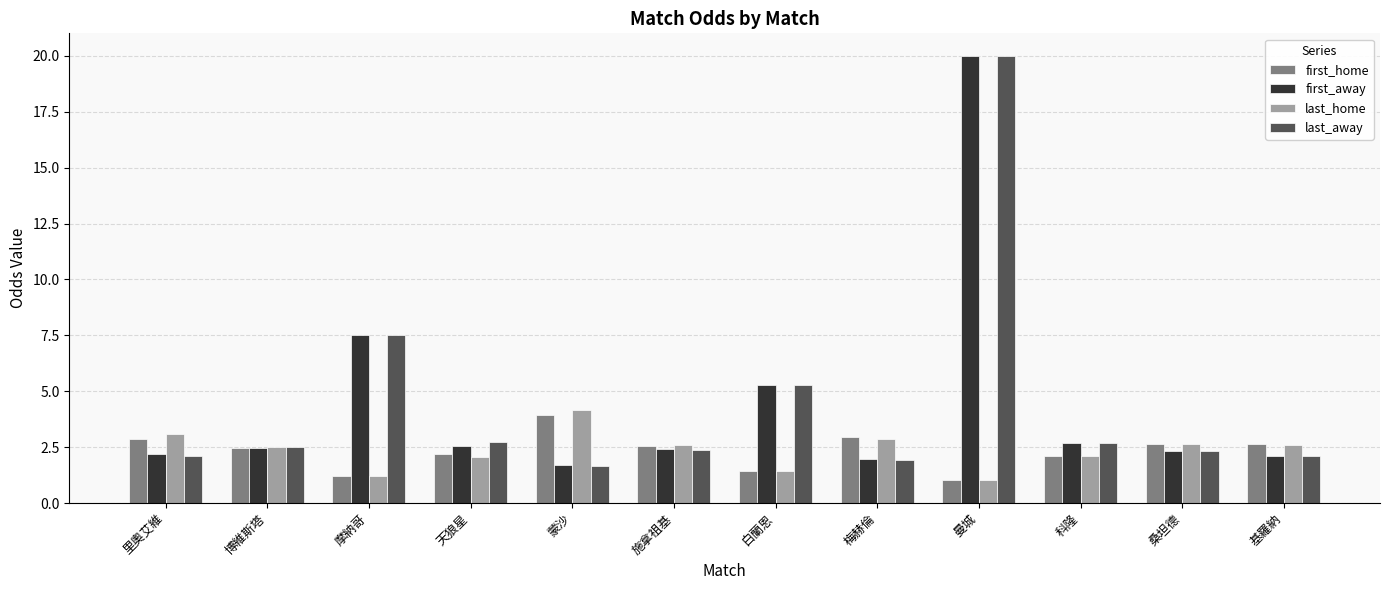

Which series has the widest spread of values?

last_away